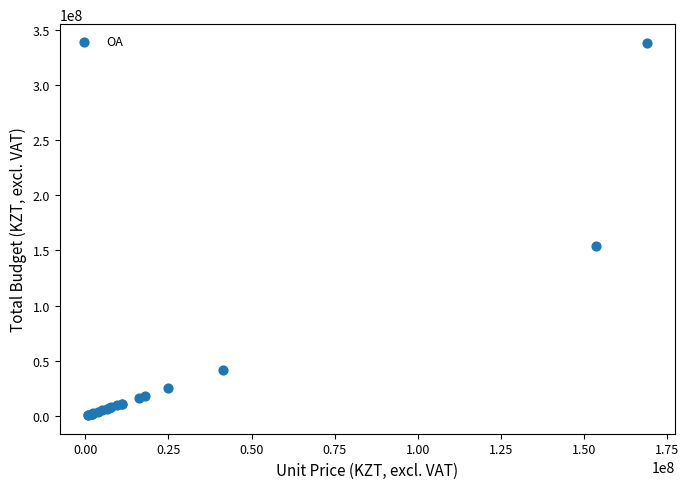

What Y value in the scatter plot is closest to 169369375?

153571428.6